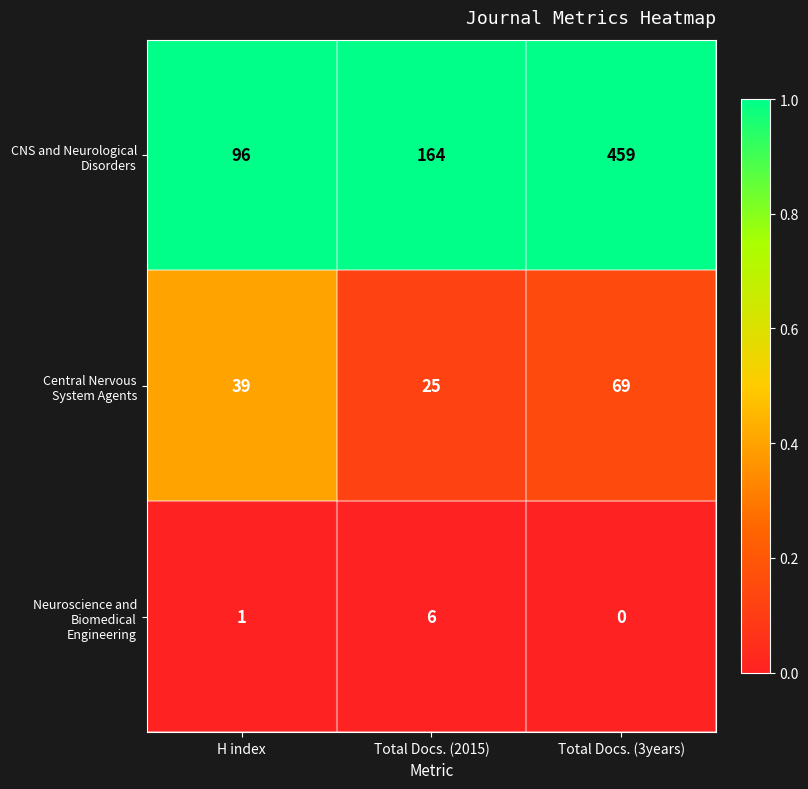

The CNS and Neurological Disorders series shows 149 at H index. True or false?

False